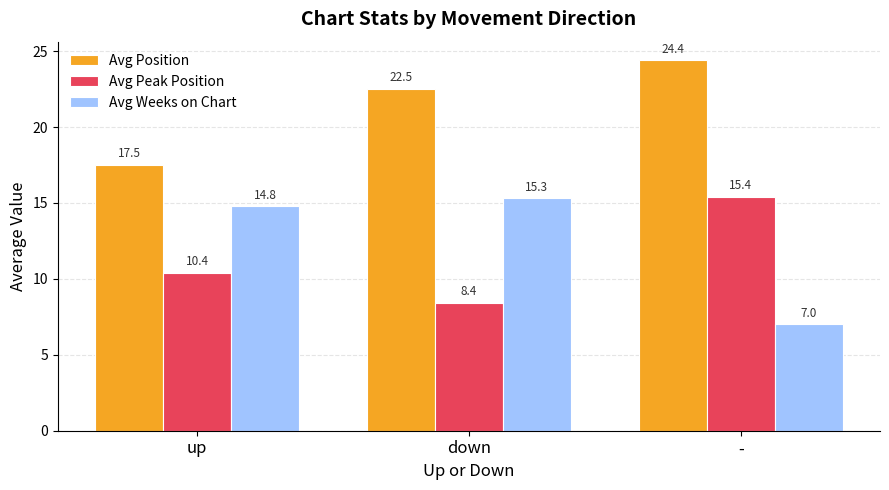

Which category has the lowest value in the Avg Position series?

up